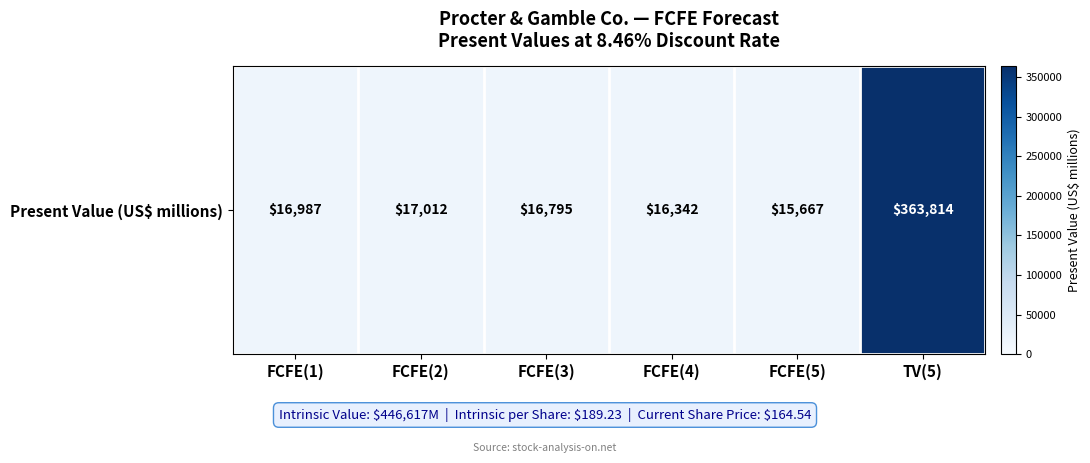

What is the maximum value shown in the chart?

363814